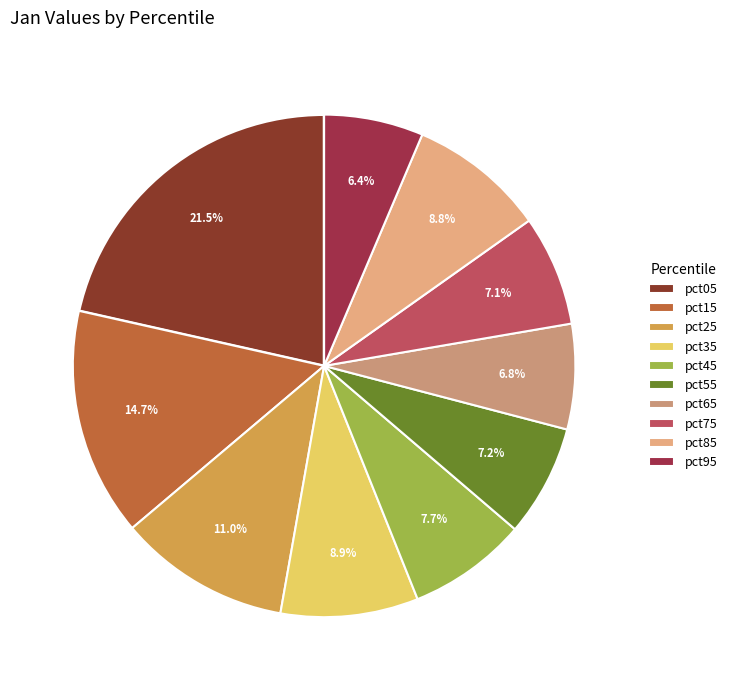

What is the smallest slice in the pie chart?

pct95